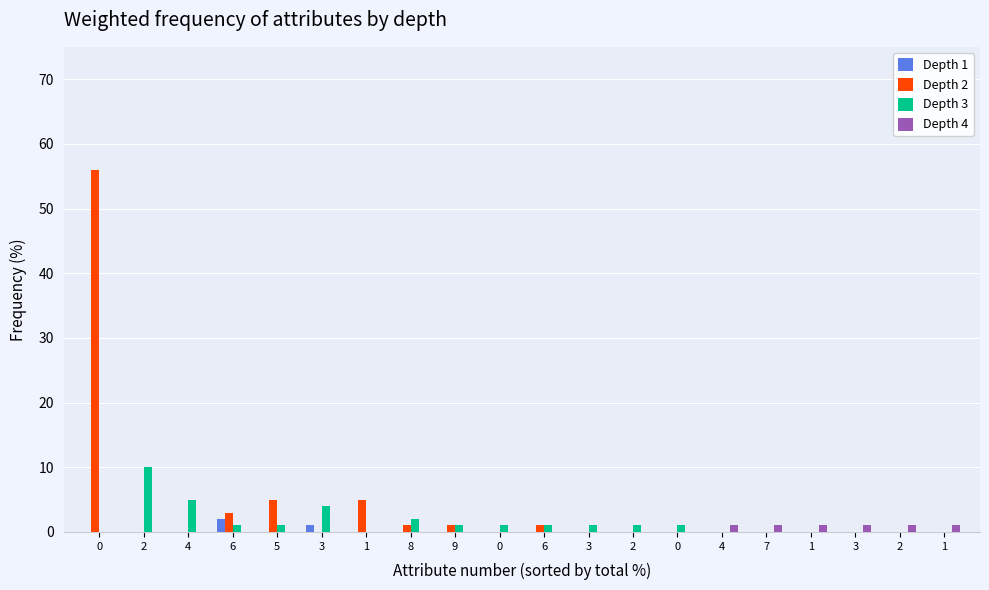

The Depth 4 series shows 0 at 4. True or false?

False